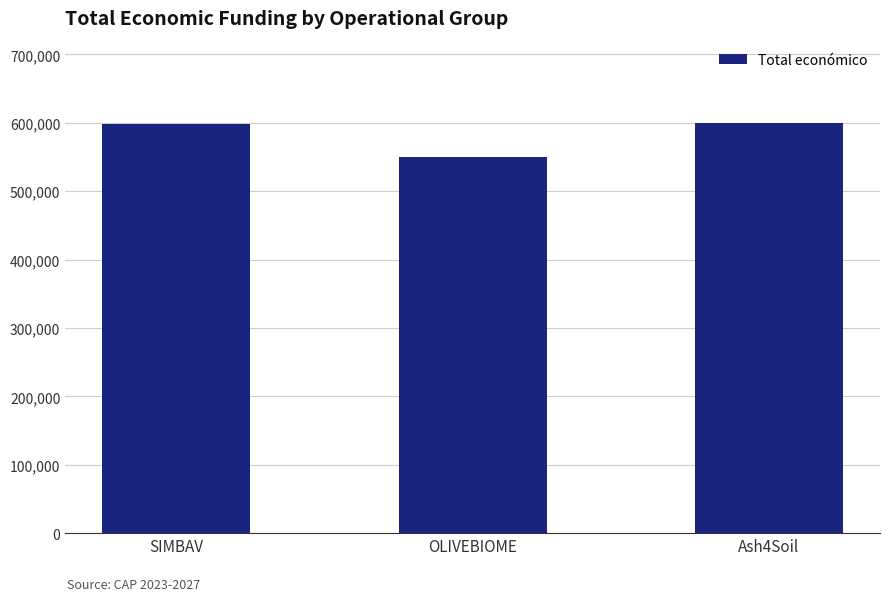

What is the average value?

582587